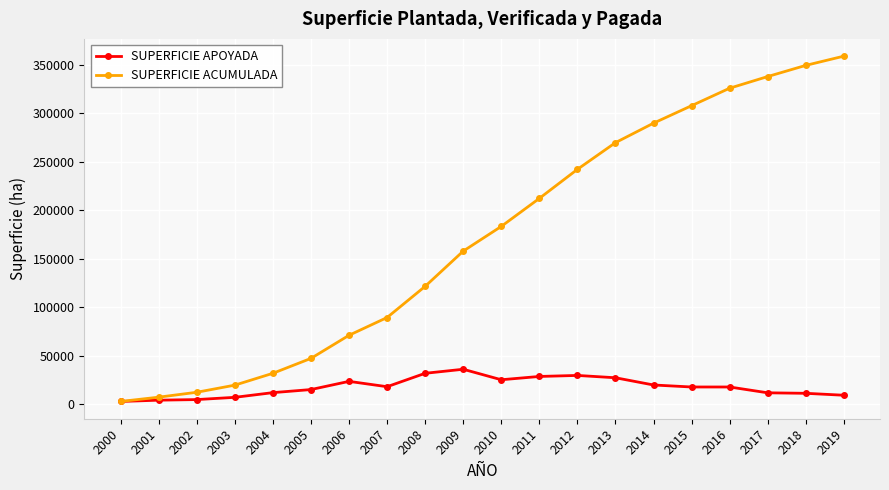

Does the chart have visible grid lines?

Yes